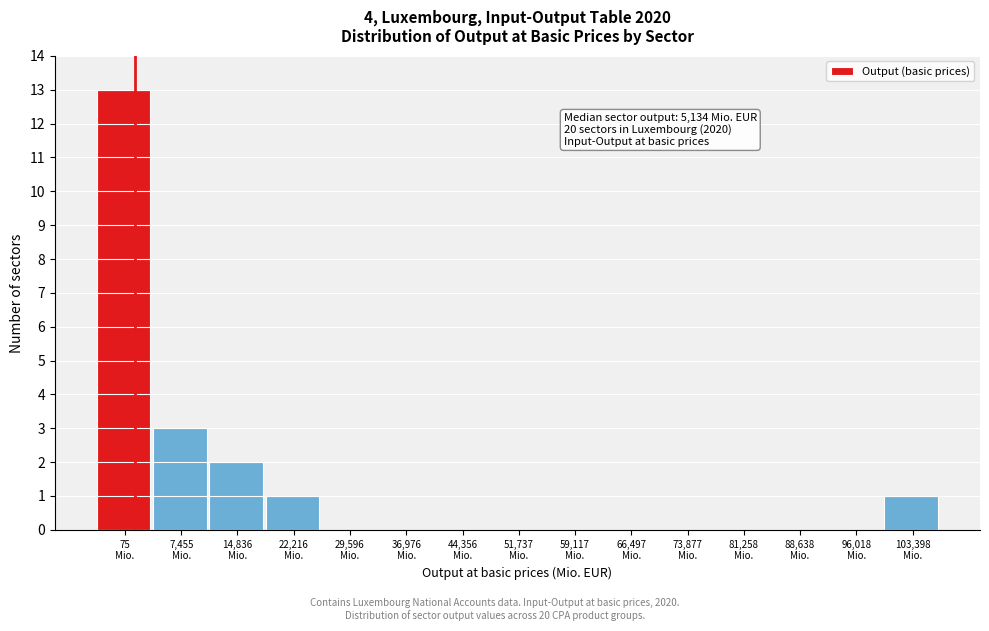

What is the greatest value displayed?

13